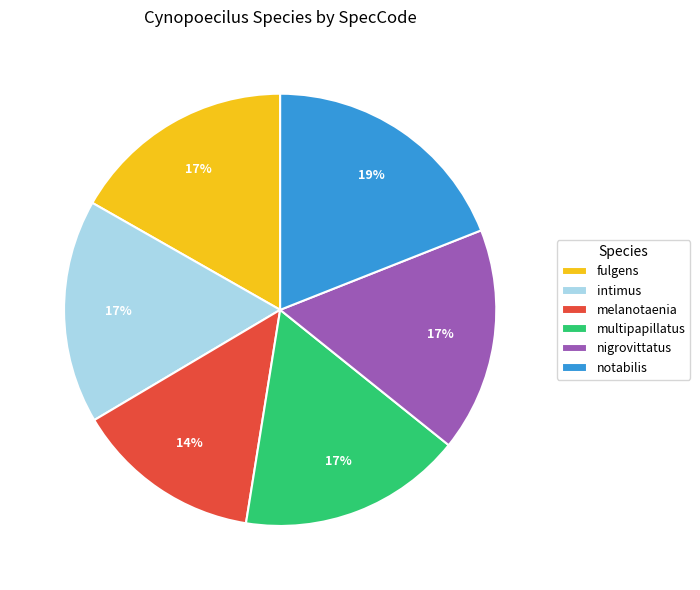

Do notabilis and fulgens together represent more than half of the pie?

No